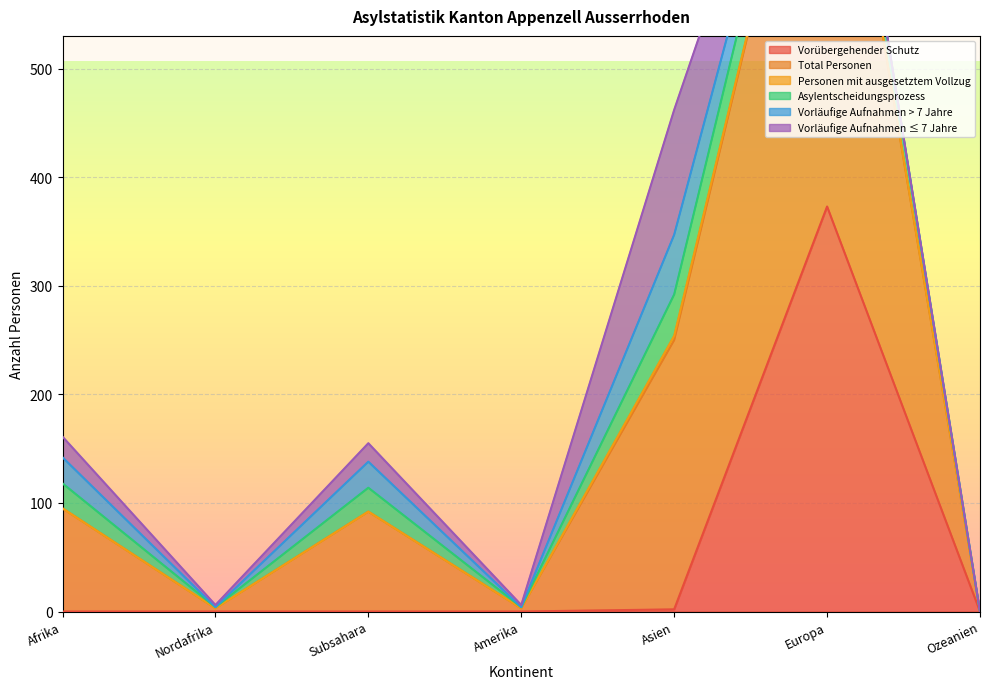

How many categories are shown in the chart?

7